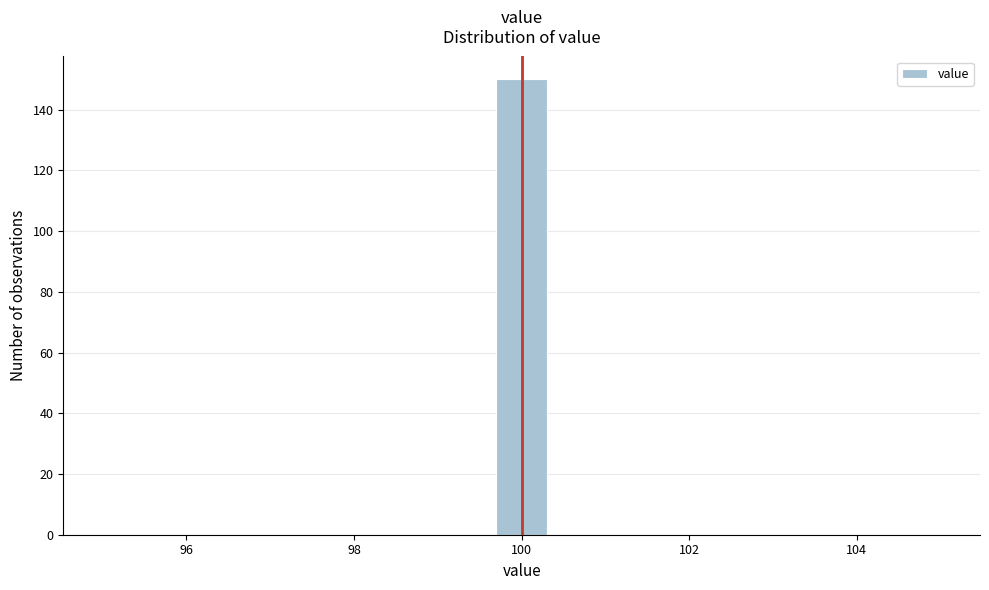

Around what value on the x-axis is the tallest bar? Give the approximate position of its centre, as read against the axis.

100.0